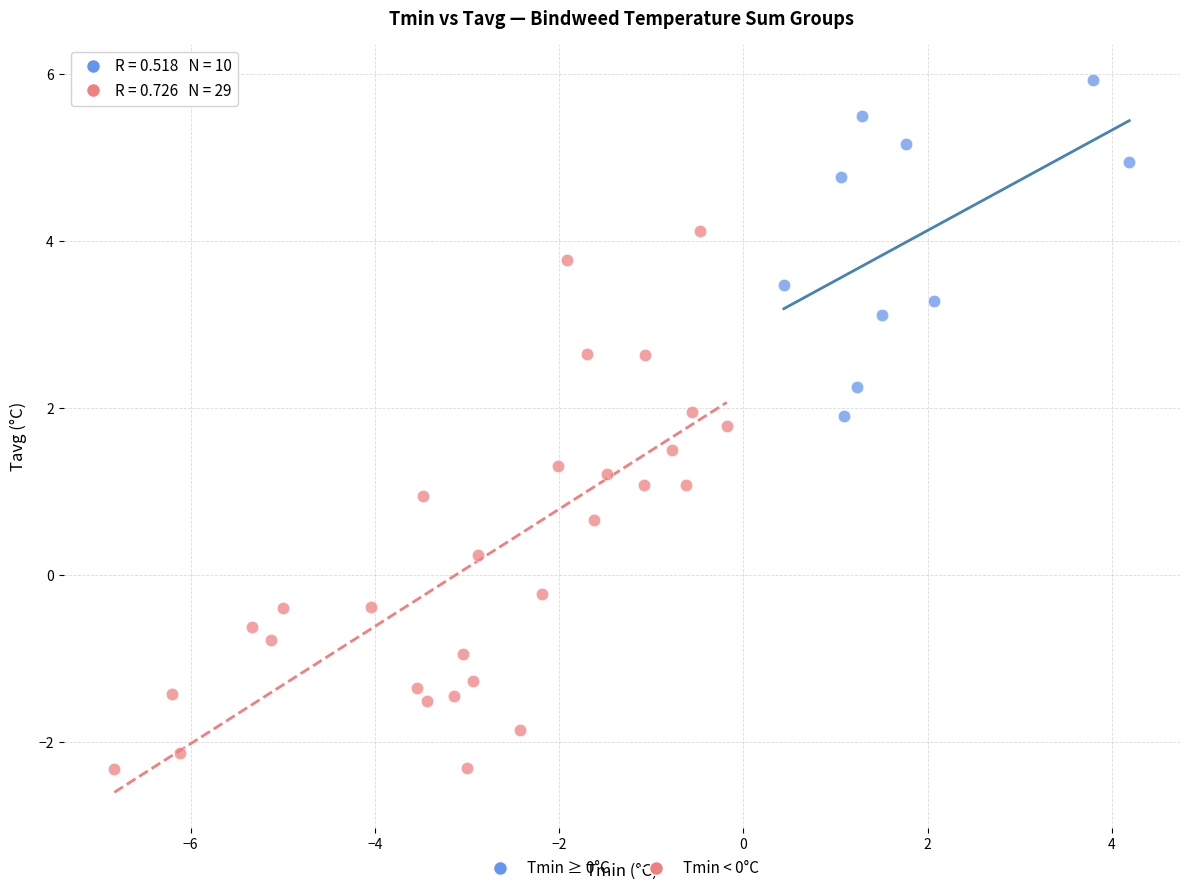

Which series reaches the maximum Y coordinate?

Tmin ≥ 0°C